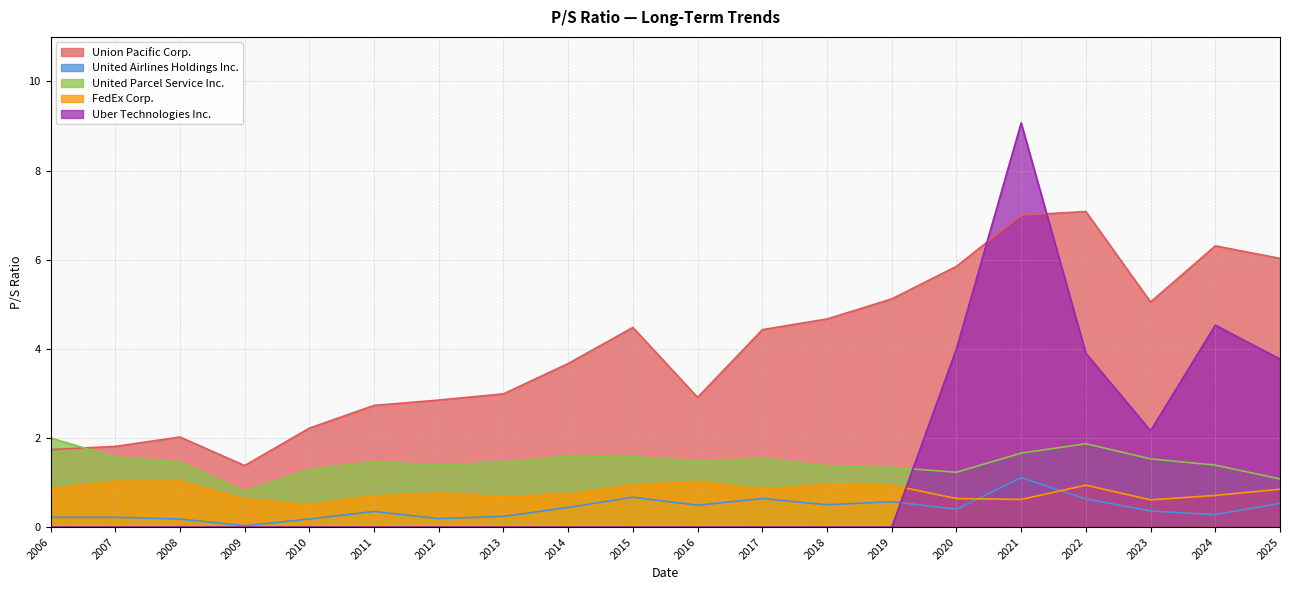

What is the maximum value shown in the chart?

9.1